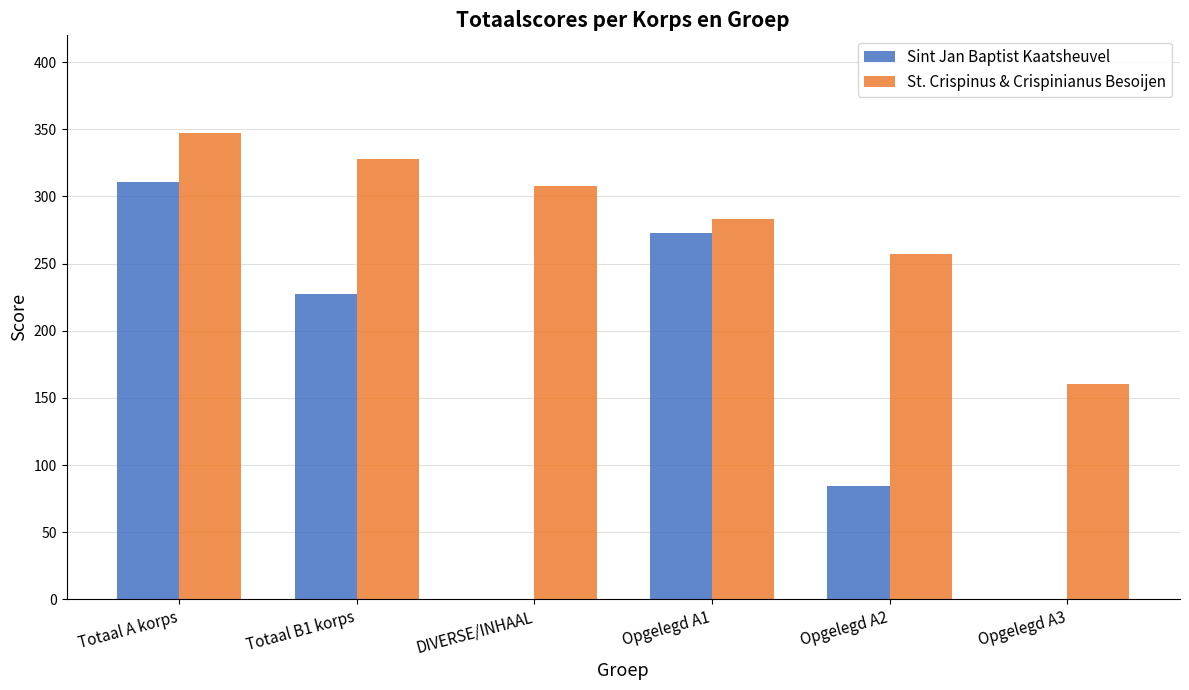

True or false: Sint Jan Baptist Kaatsheuvel has a value of 0 at Opgelegd A3.

True